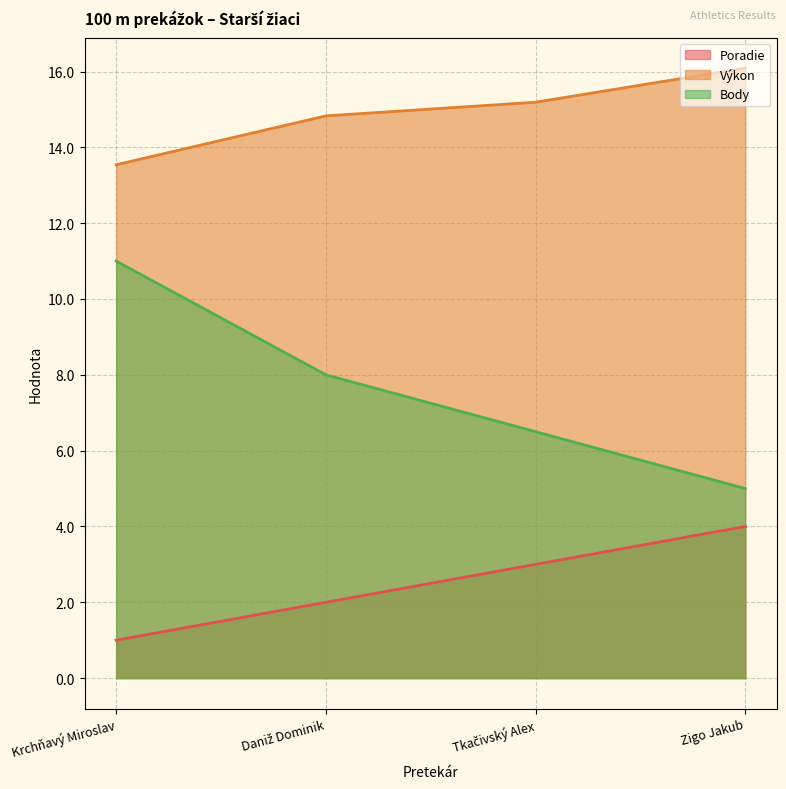

How many lines are shown in the chart?

3